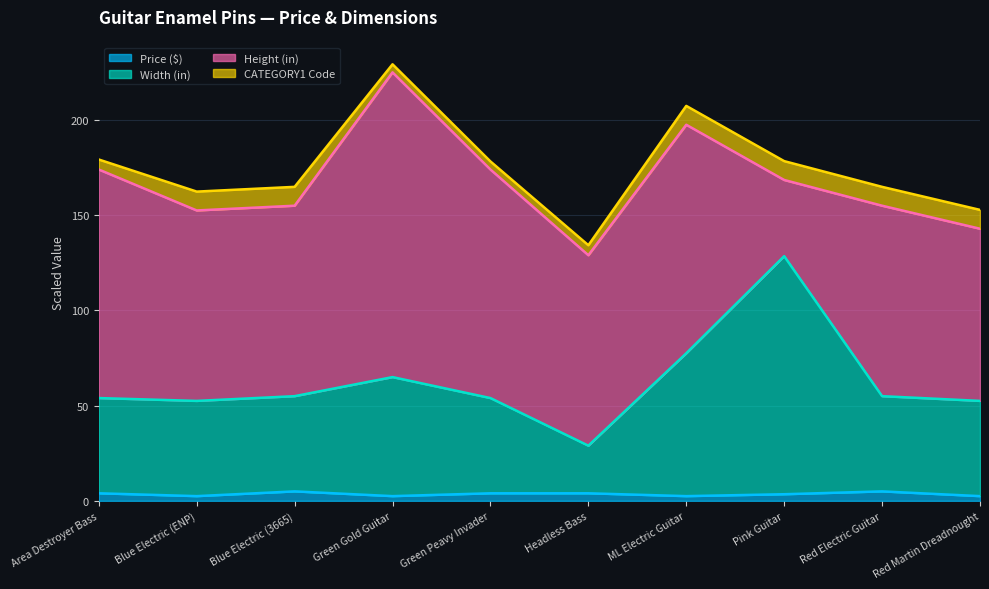

At which label does Price ($) first exceed 3?

Area Destroyer Bass